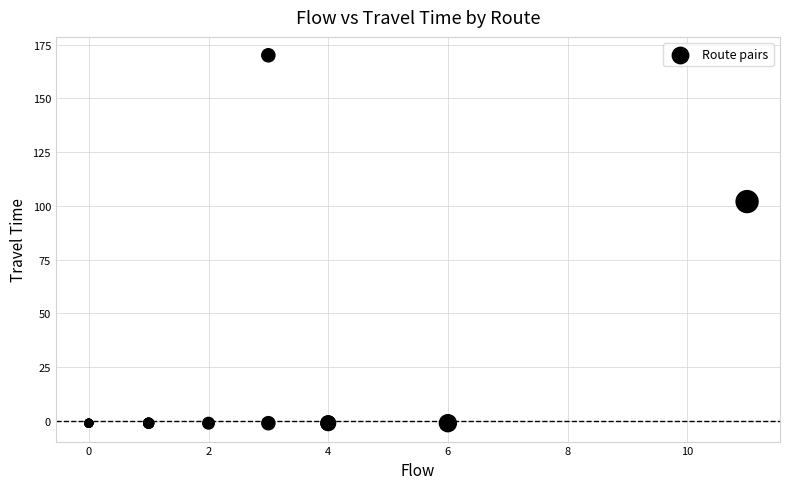

What Y value in the scatter plot is closest to 84?

102